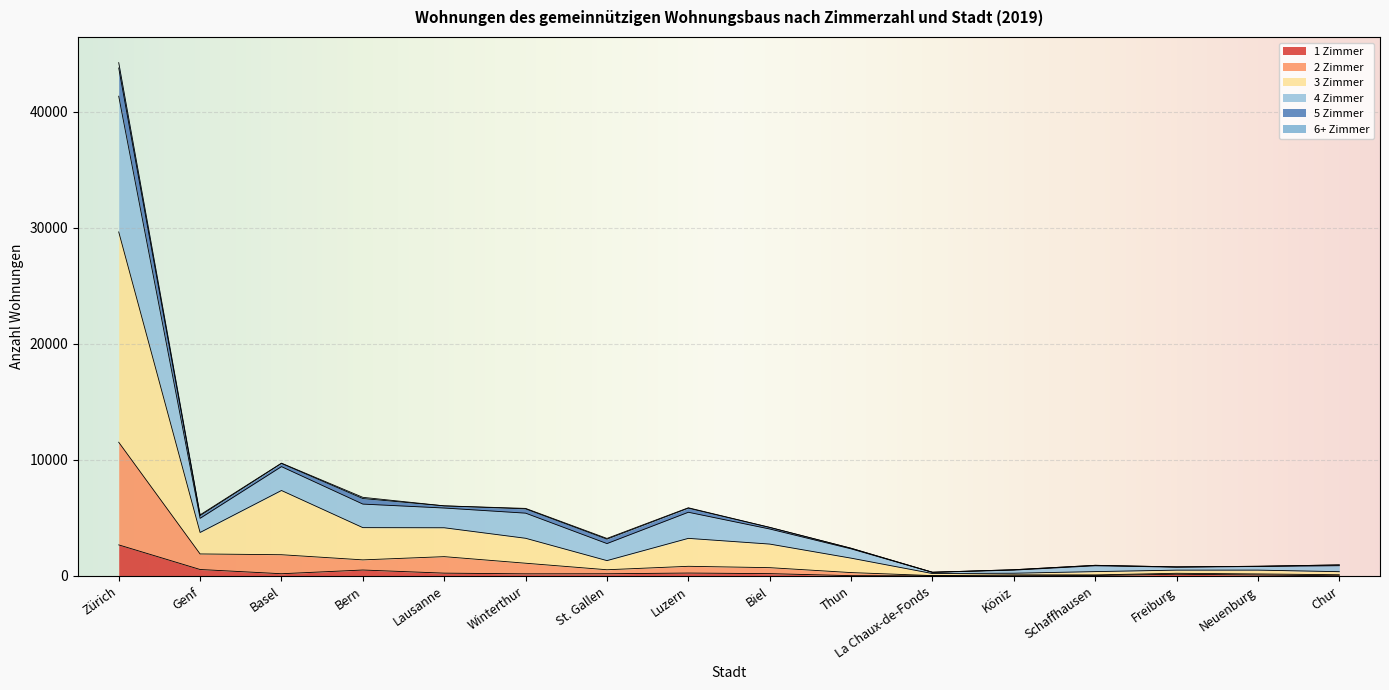

At which category is the sum across all series the highest?

Zürich